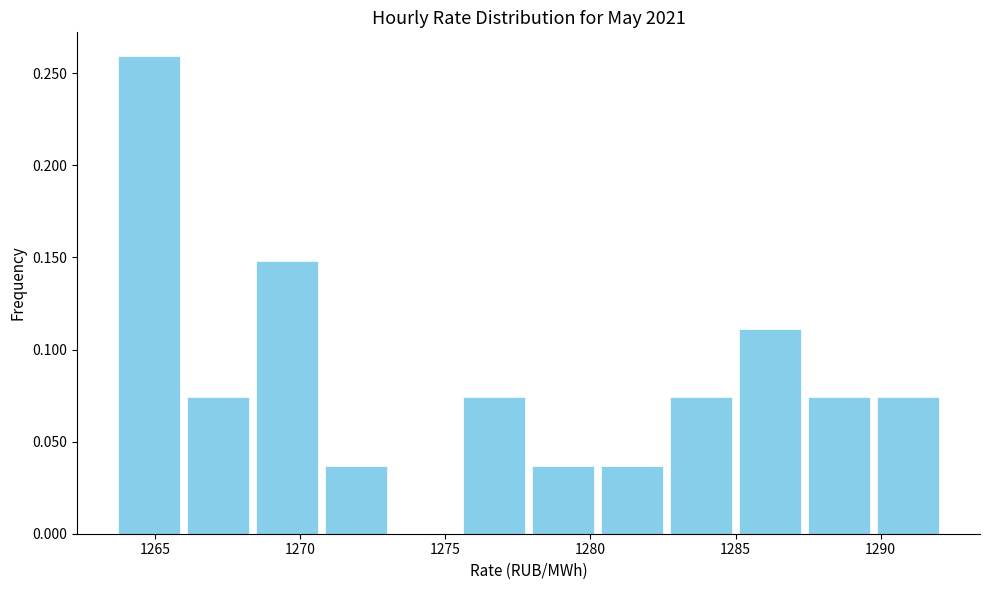

Reading left to right, transcribe this chart: for each bar, give the range it covers on the x-axis and its height. Neither the bar edges nor the heights are printed on the chart, so give them approximately, as read against the axes.

1263.5 to 1266.0: 0.260
1266.0 to 1268.5: 0.075
1268.5 to 1270.5: 0.150
1270.5 to 1273.0: 0.035
1273.0 to 1275.5: 0
1275.5 to 1278.0: 0.075
1278.0 to 1280.0: 0.035
1280.0 to 1282.5: 0.035
1282.5 to 1285.0: 0.075
1285.0 to 1287.5: 0.110
1287.5 to 1289.5: 0.075
1289.5 to 1292.0: 0.075